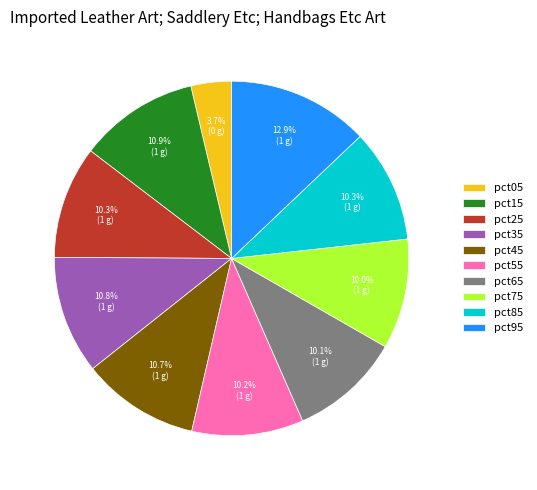

How many segments does this pie chart have?

10